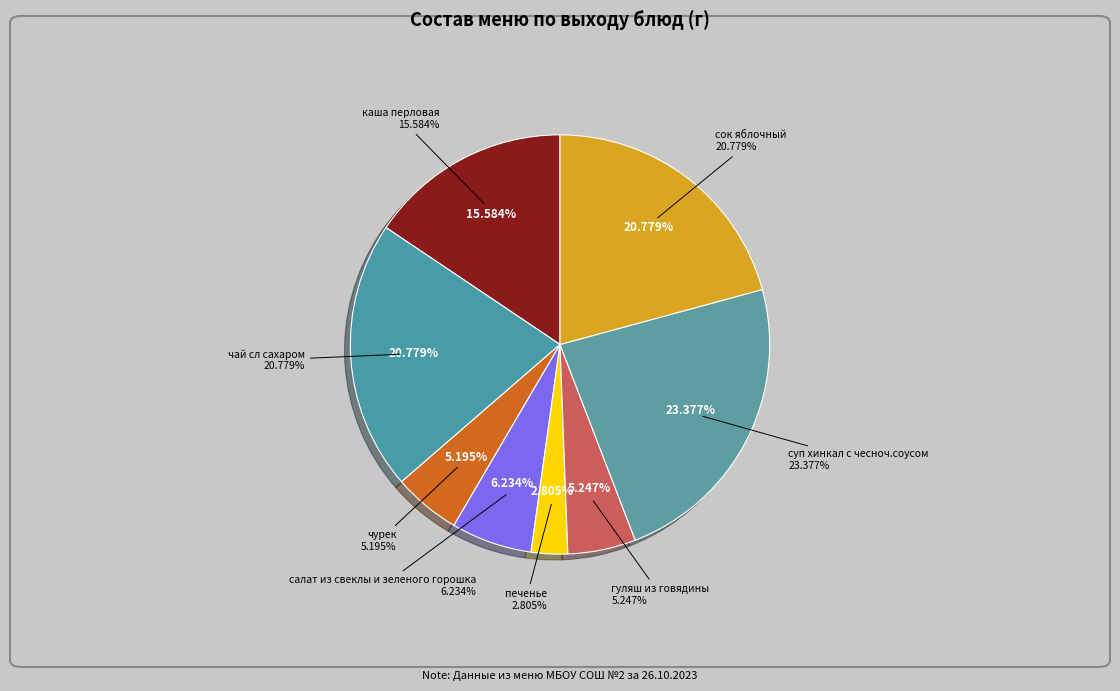

To the nearest percent, what percentage of the pie is печенье?

3%